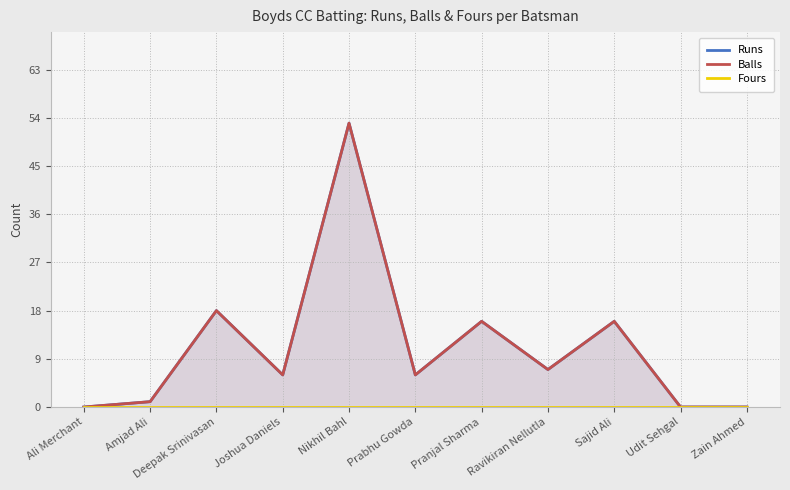

What position from the left is Zain Ahmed?

11